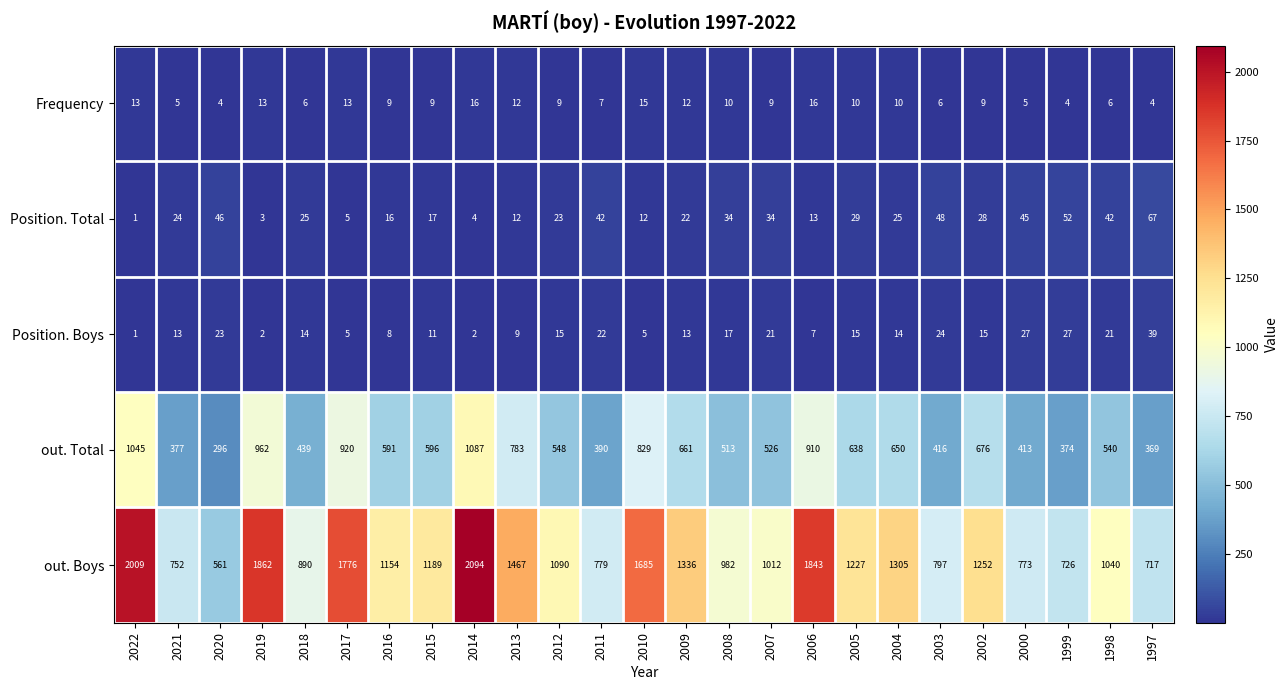

Read the Position. Total value at 1998, to the nearest 5.

40